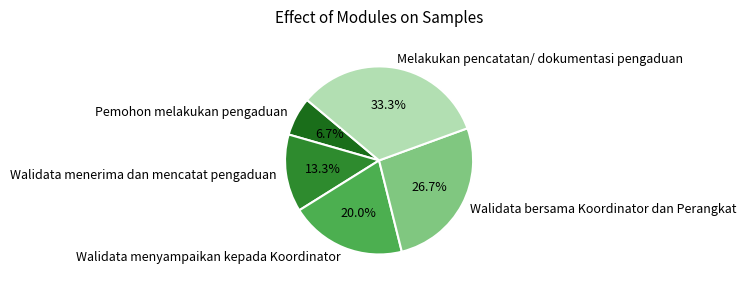

True or false: Pemohon melakukan pengaduan accounts for 7% of the total.

True